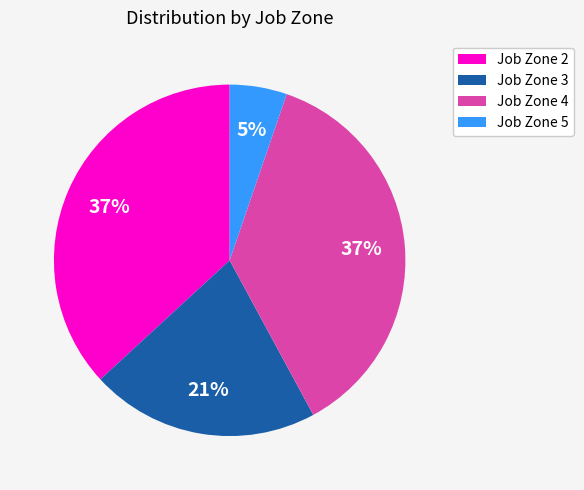

Approximately how many times larger is the value at Job Zone 3 compared to Job Zone 2?

0.6